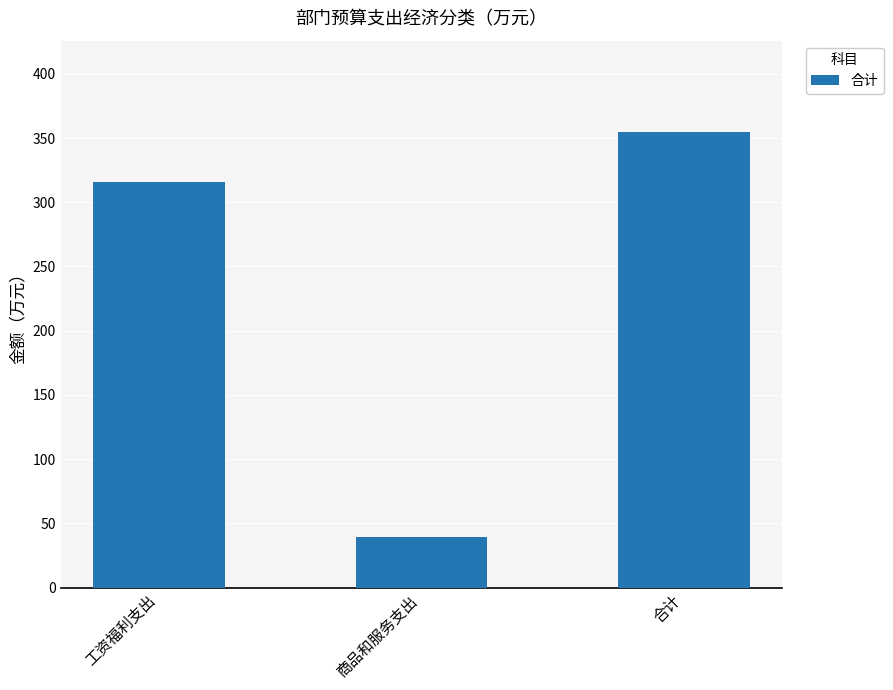

What is the sum of all values?

709.6